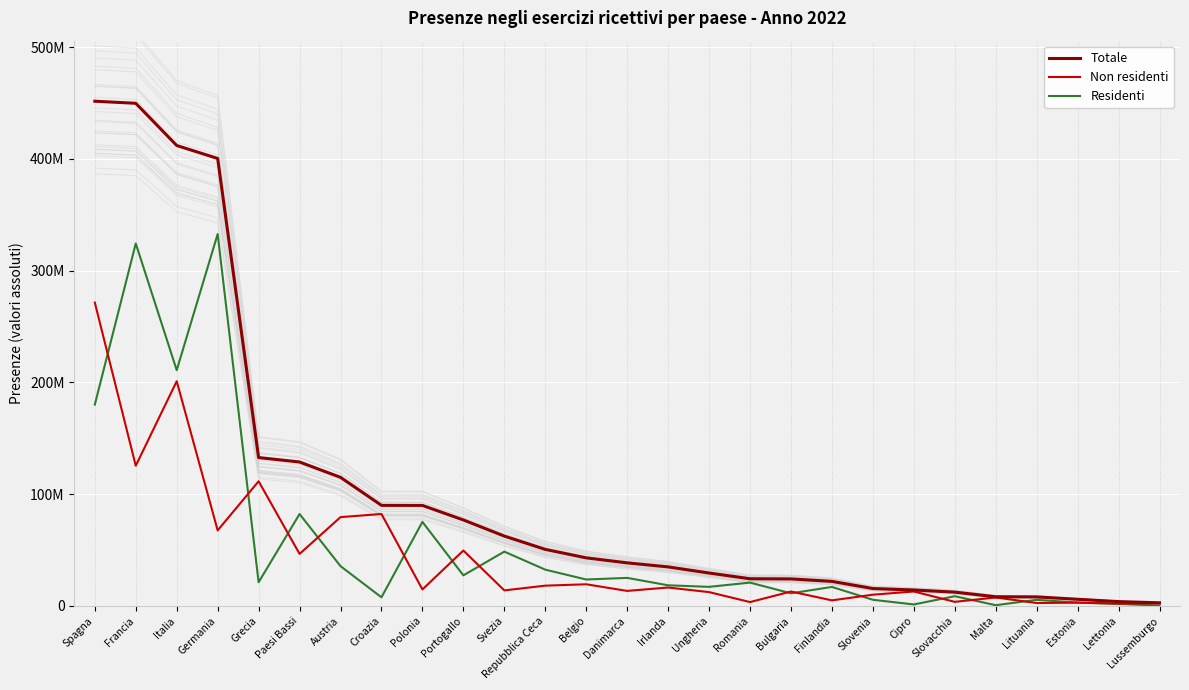

What is the value of the Residenti point at the 12th from the left?

32459645